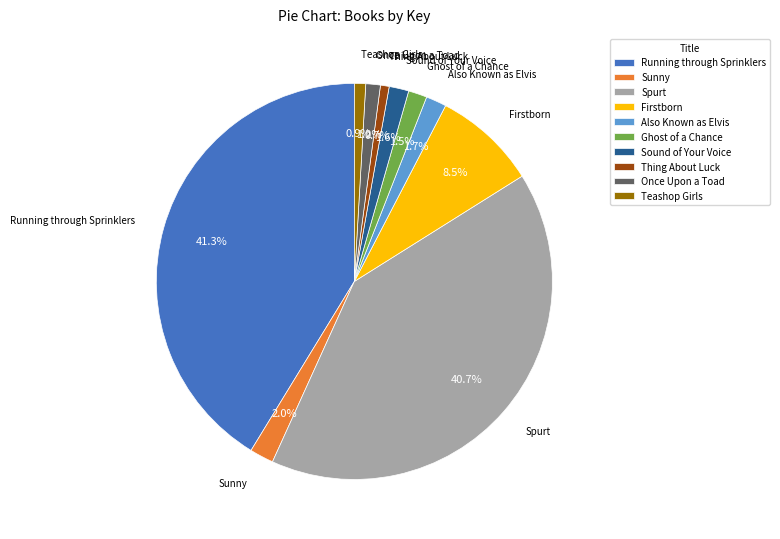

How many slices are in this pie chart?

10